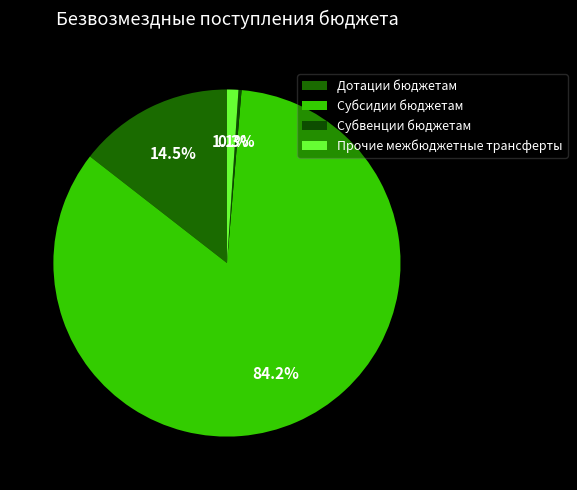

What is the smallest slice in the pie chart?

Субвенции бюджетам